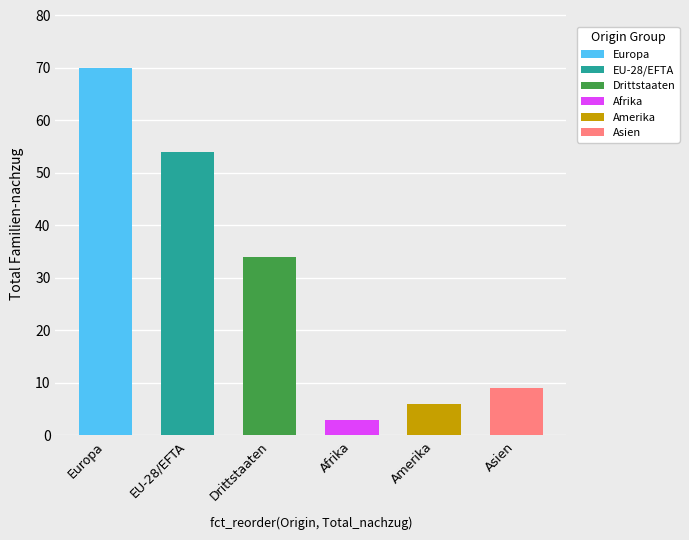

What is the change in value from EU-28/EFTA to Afrika?

-51